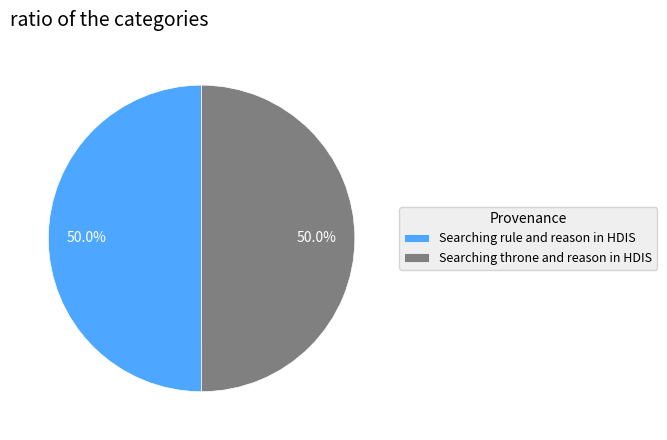

What is the ratio of the value at Searching rule and reason in HDIS to the value at Searching throne and reason in HDIS?

1.0